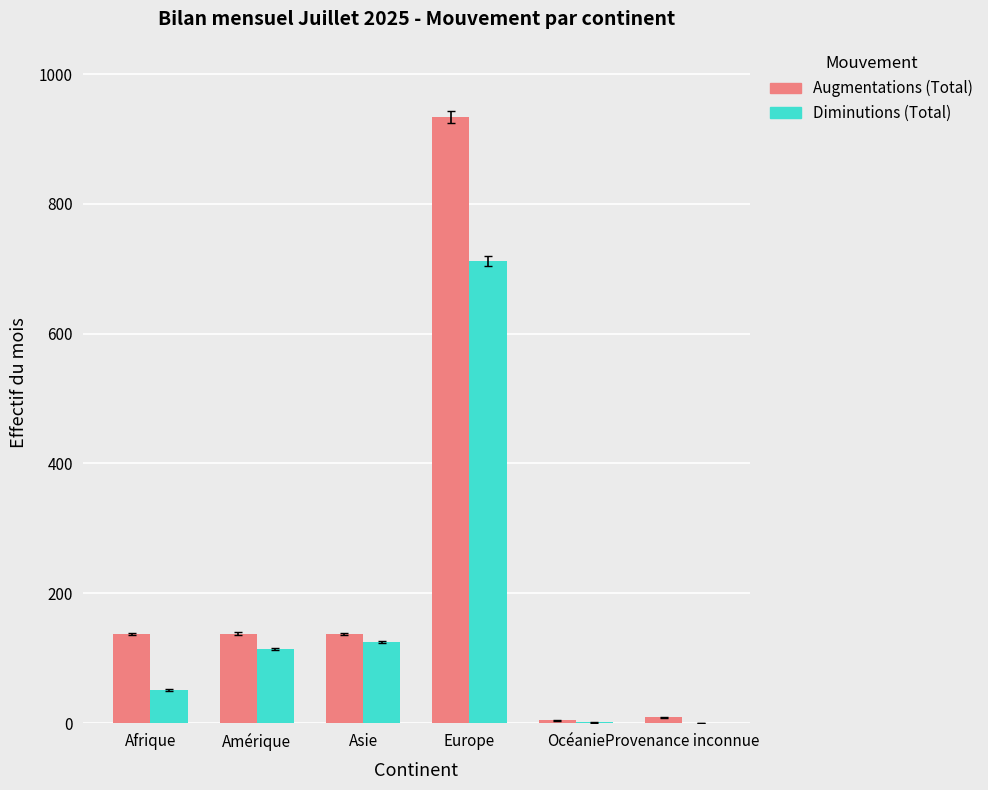

What is the total value across all series at Europe?

1646